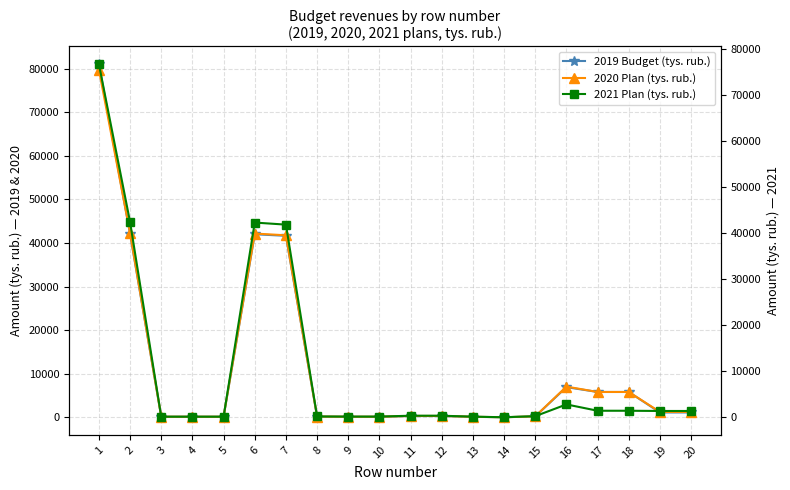

What are all the series names shown in the legend?

2019 Budget (tys. rub.), 2020 Plan (tys. rub.), 2021 Plan (tys. rub.)